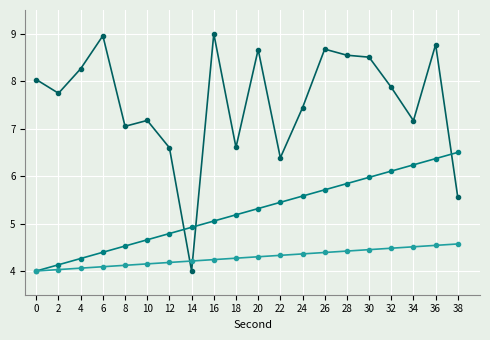

How many distinct data groups are displayed?

3